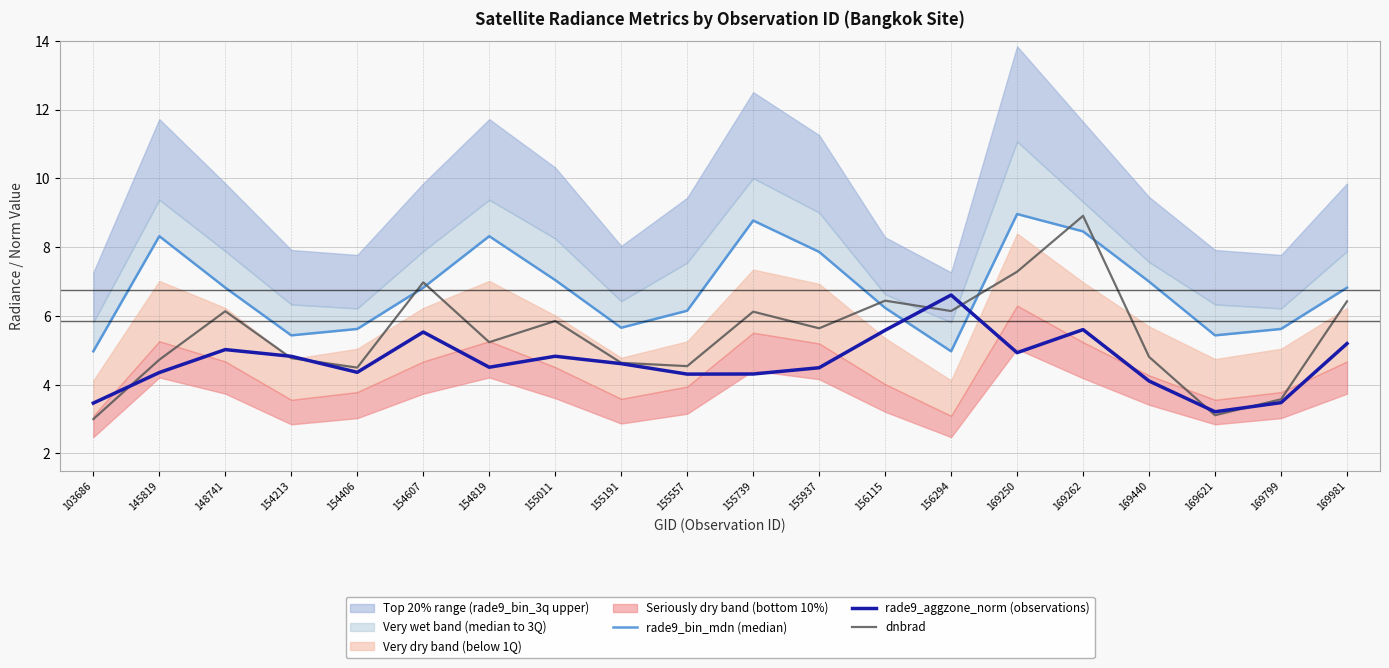

Which label corresponds to the largest value in the chart?

169250